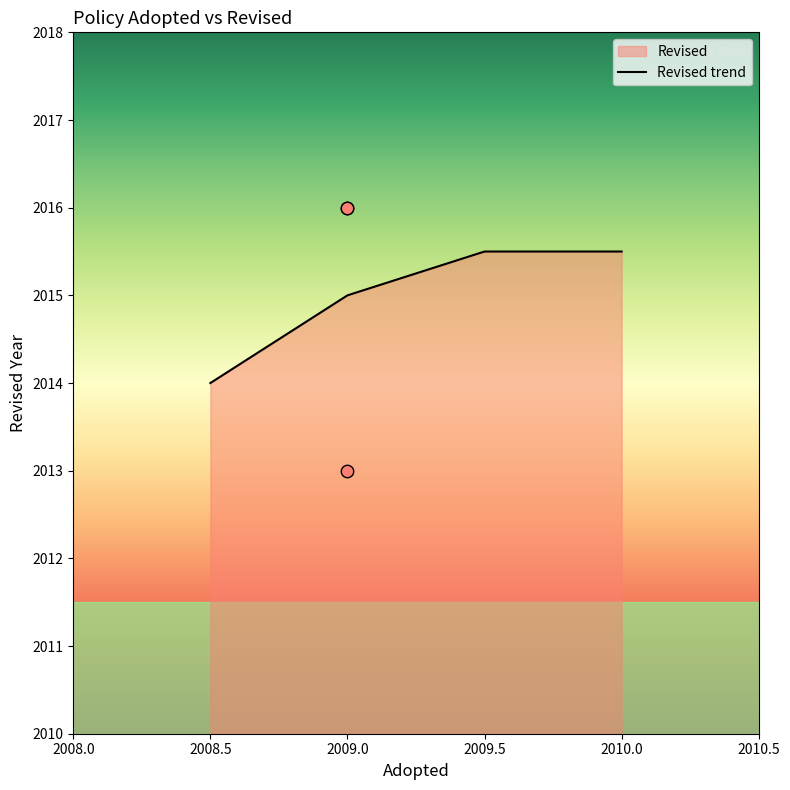

What is the ratio of the value at 2009 to the value at 2009?

1.0